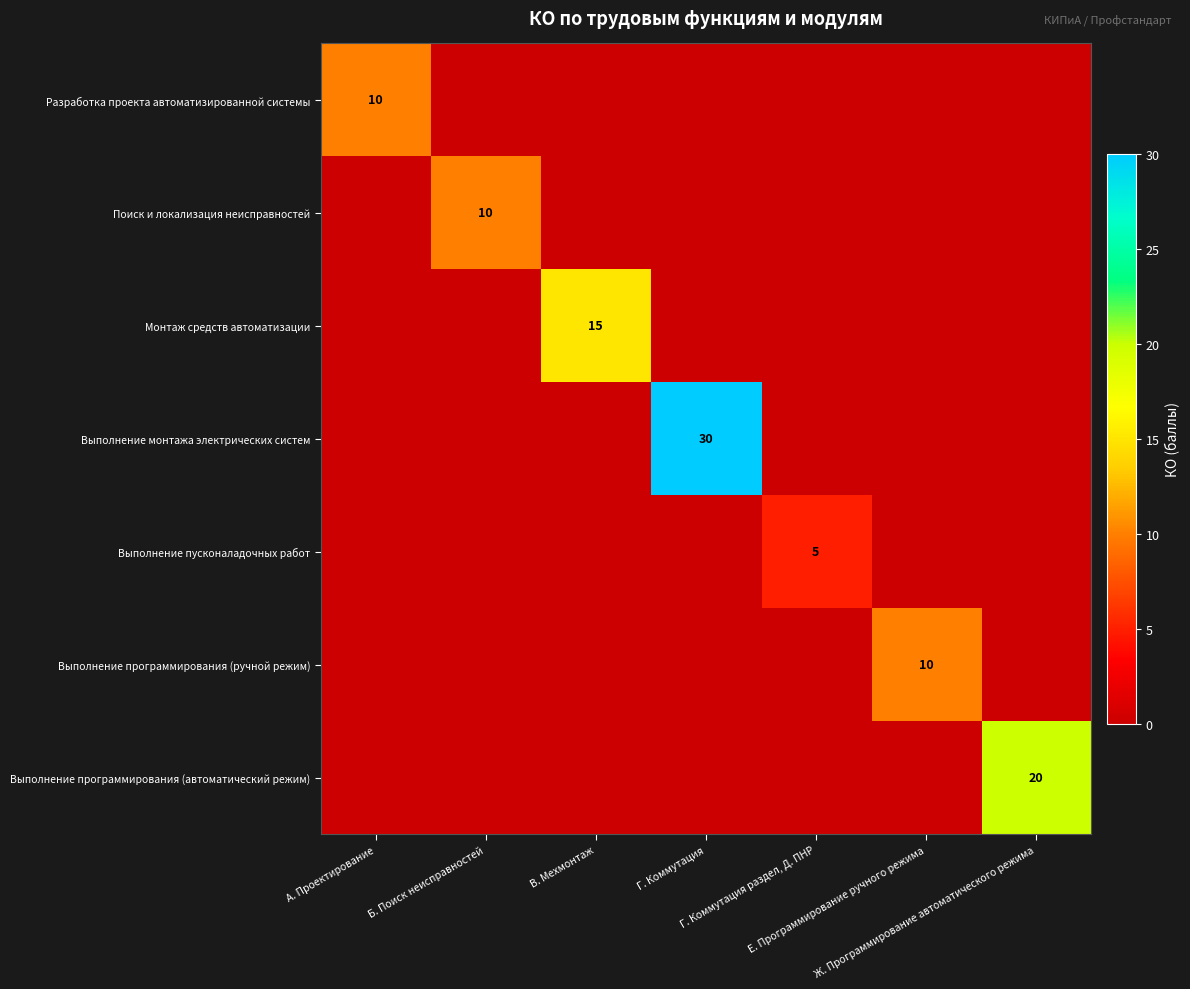

How many data points in Разработка проекта автоматизированной системы are above 0?

1